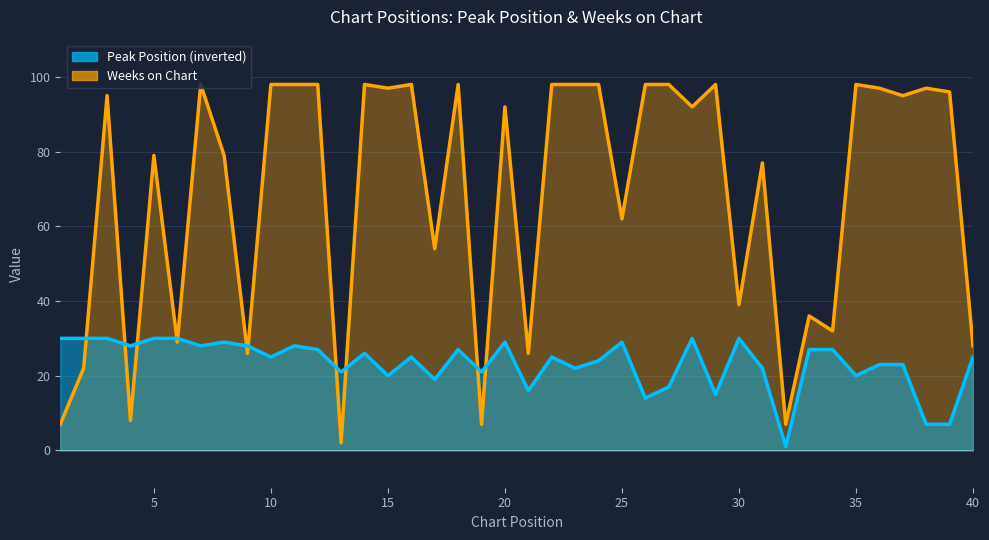

Reading left to right, list all the values displayed in this chart.

Peak Position: 1=30	2=30	3=30	4=28	5=30	6=30	7=28	8=29	9=28	10=25	11=28	12=27	13=21	14=26	15=20	16=25	17=19	18=27	19=21	20=29	21=16	22=25	23=22	24=24	25=29	26=14	27=17	28=30	29=15	30=30	31=22	32=1	33=27	34=27	35=20	36=23	37=23	38=7	39=7	40=25
Weeks on Chart: 1=7	2=22	3=95	4=8	5=79	6=29	7=98	8=79	9=26	10=98	11=98	12=98	13=2	14=98	15=97	16=98	17=54	18=98	19=7	20=92	21=26	22=98	23=98	24=98	25=62	26=98	27=98	28=92	29=98	30=39	31=77	32=7	33=36	34=32	35=98	36=97	37=95	38=97	39=96	40=28